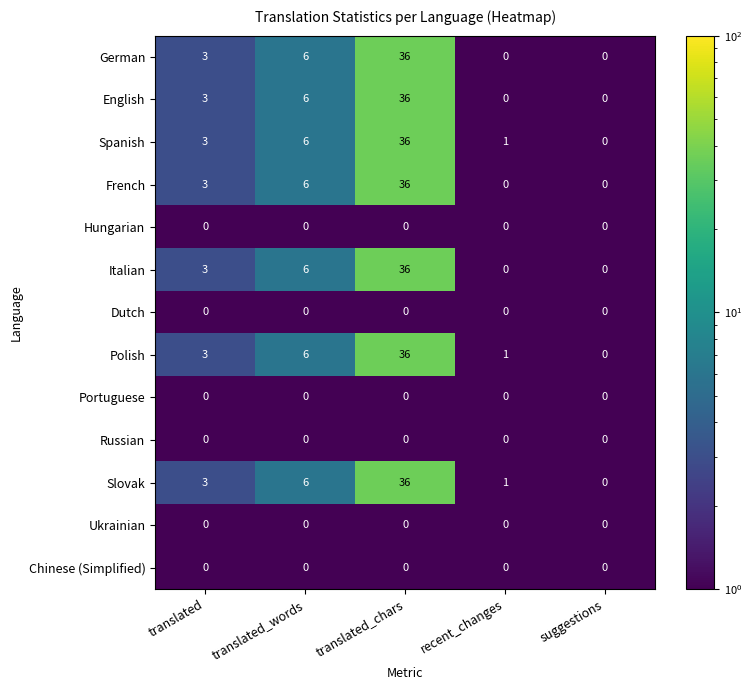

The value of Spanish at translated is 3. True or false?

True